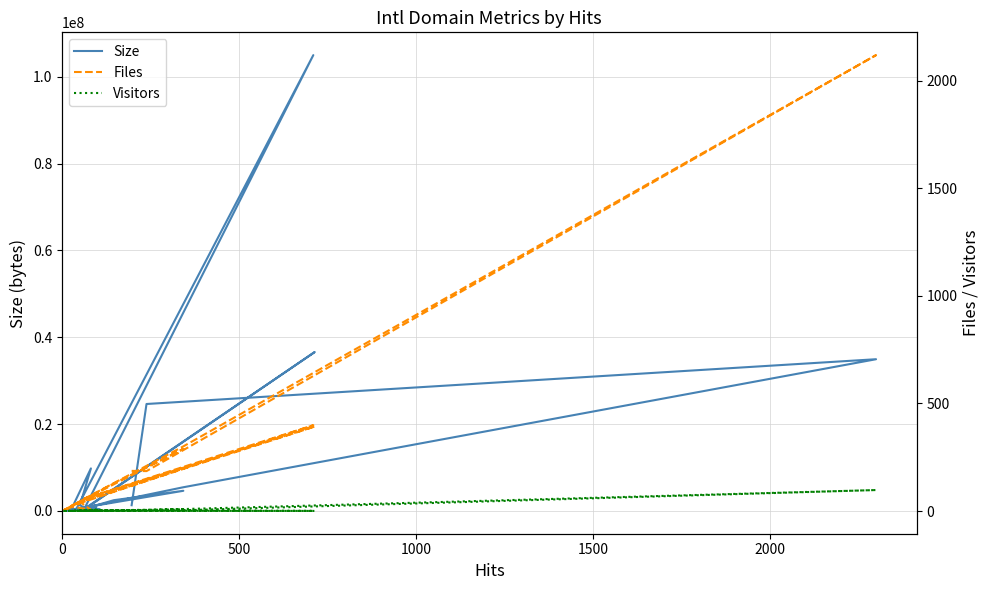

What is the highest value of the Size series?

104979794